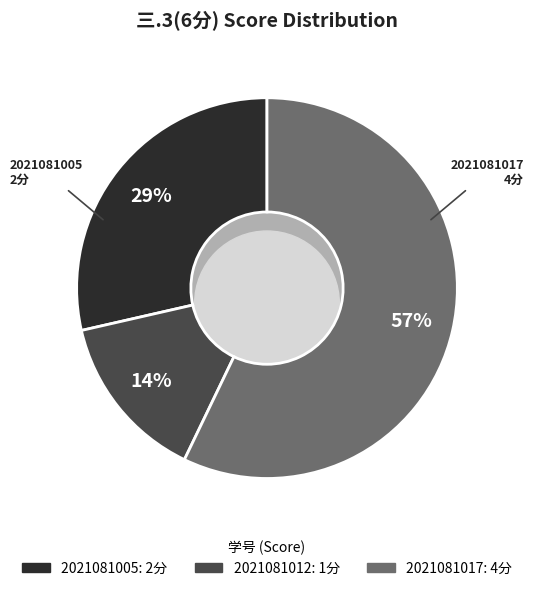

To the nearest percent, what is the difference between the 2021081012 and 2021081005 slice percentages?

14%